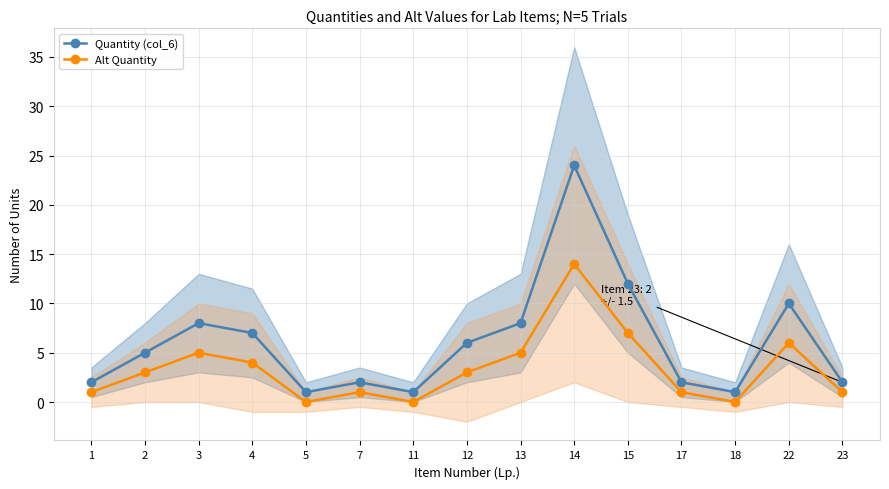

How many lines are shown in the chart?

2